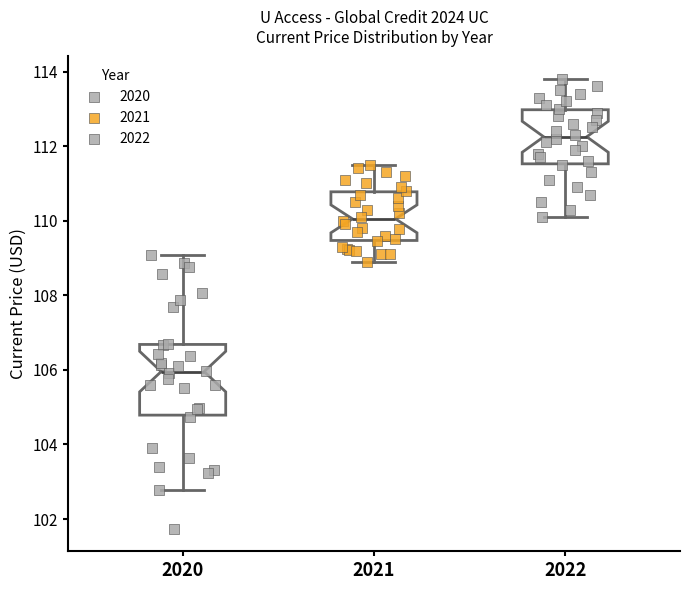

Which box is the tallest, from its lower edge to its upper edge?

2020